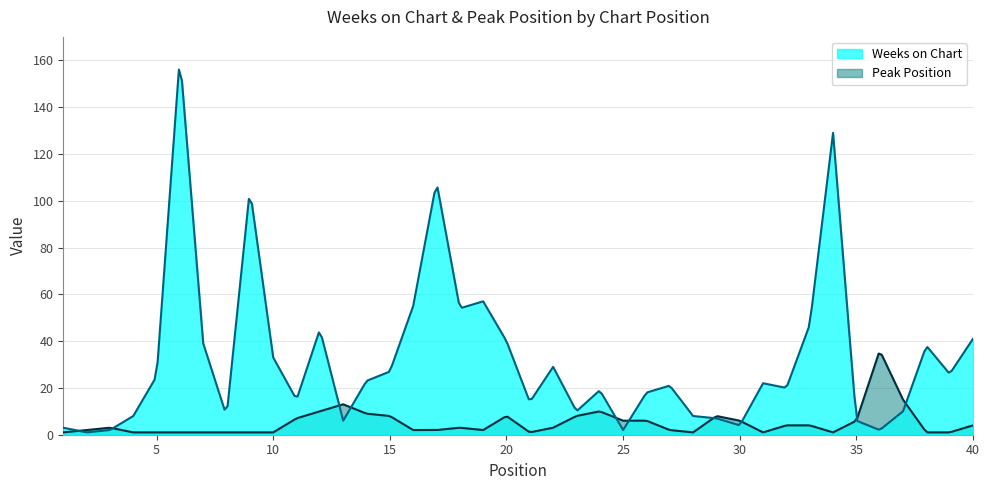

What is the maximum value shown in the chart?

156.0